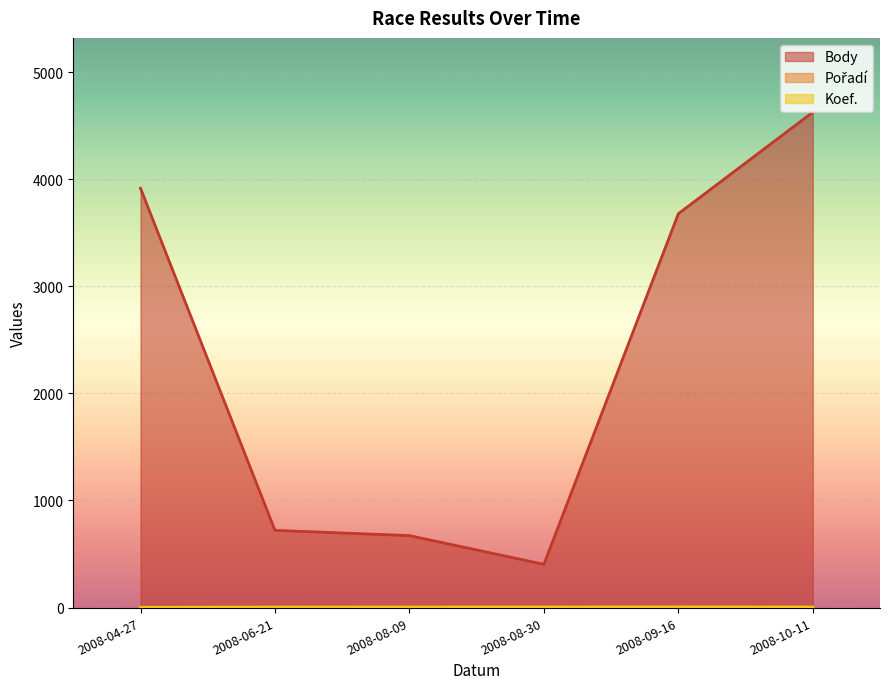

True or false: Koef. and Body cross at least once.

False